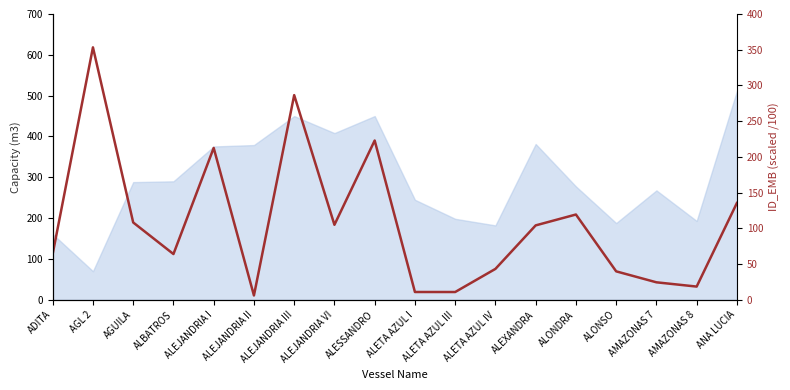

What is the ratio of the value at ALEJANDRIA VI to the value at AMAZONAS 7?

4.3